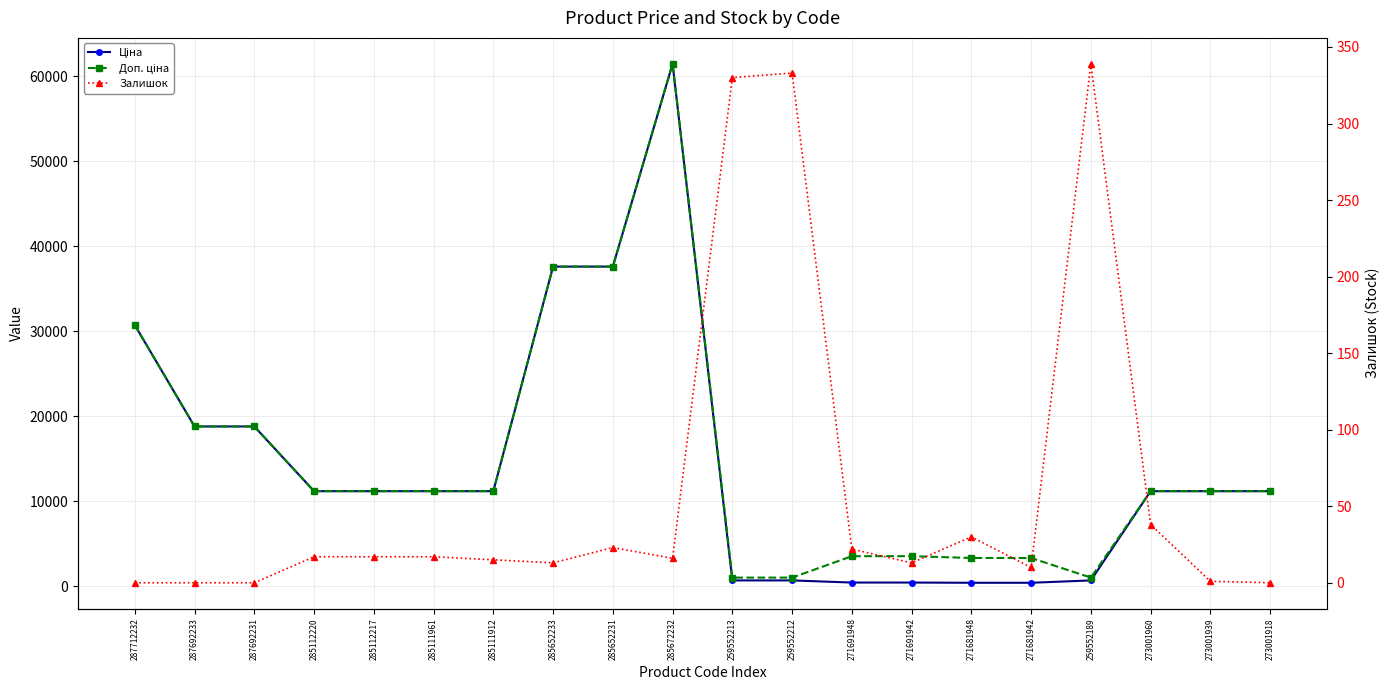

Rank the series by their maximum value, from lowest to highest.

Залишок, Ціна, Доп. ціна